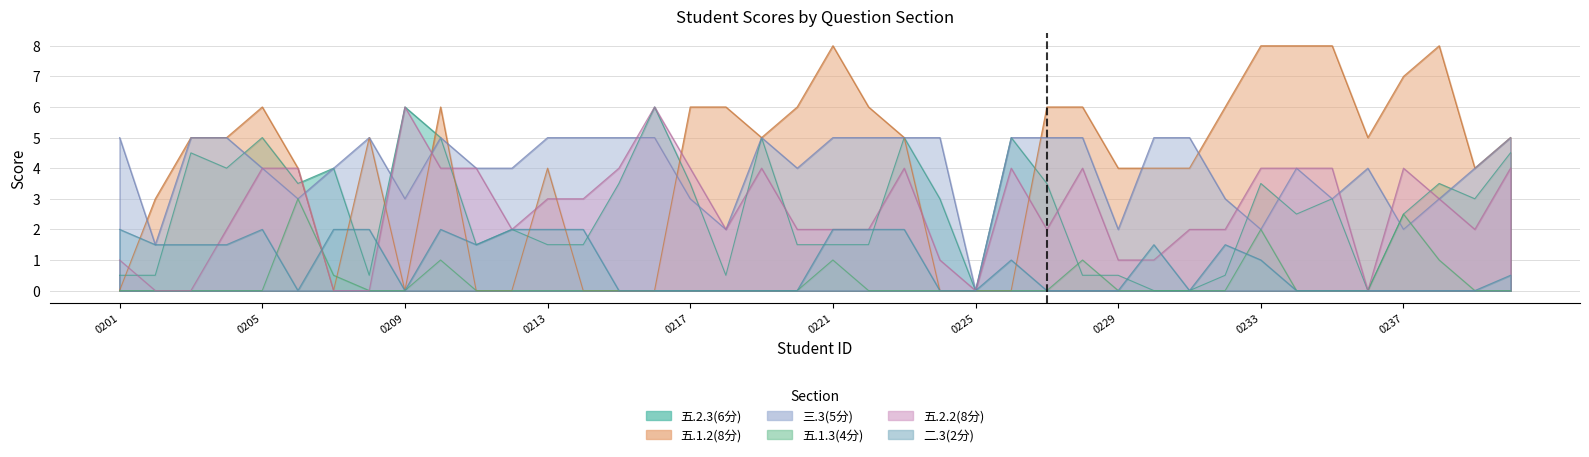

Is the value of 五.2.3(6分) at 1937160213 greater than the value of 三.3(5分) at 1937160231?

No